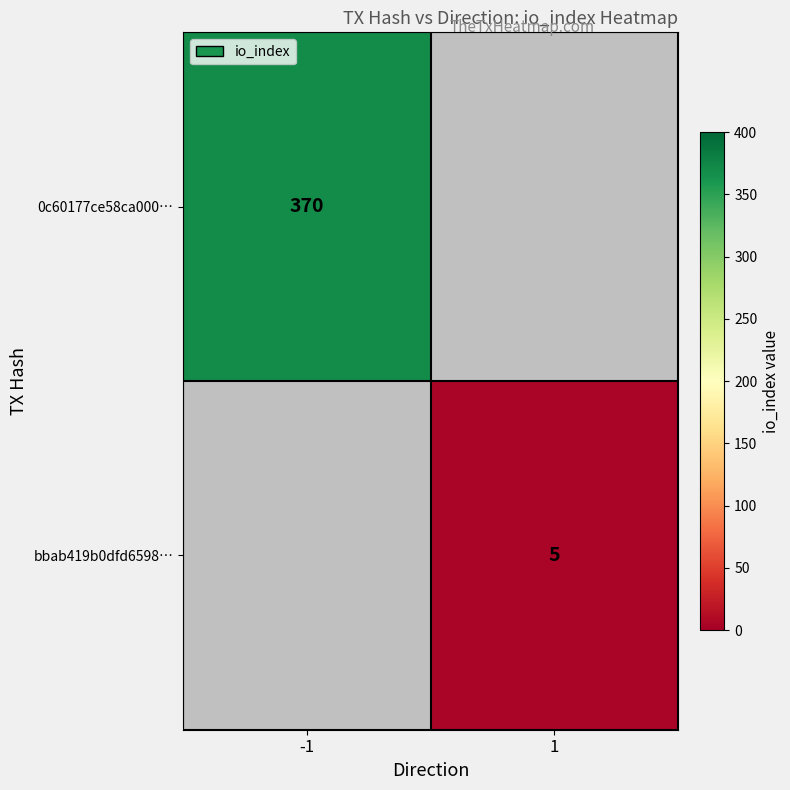

True or false: 0c60177ce58ca000… has a value of 370 at -1.

True